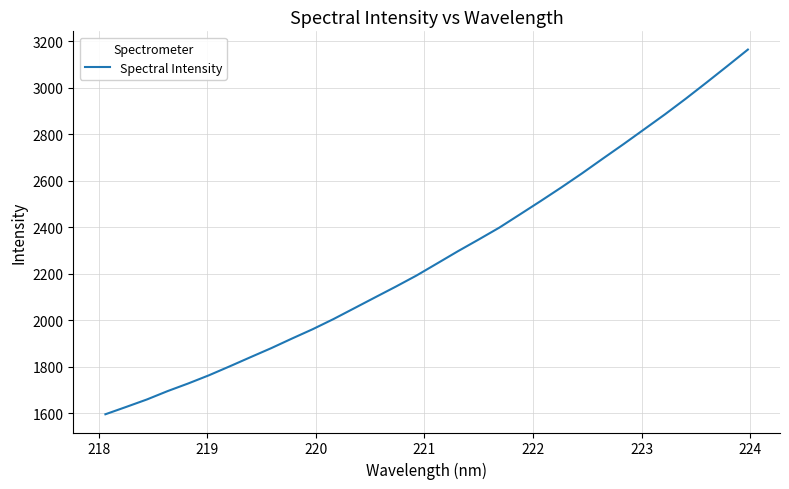

What is the maximum value shown in the chart?

3165.3